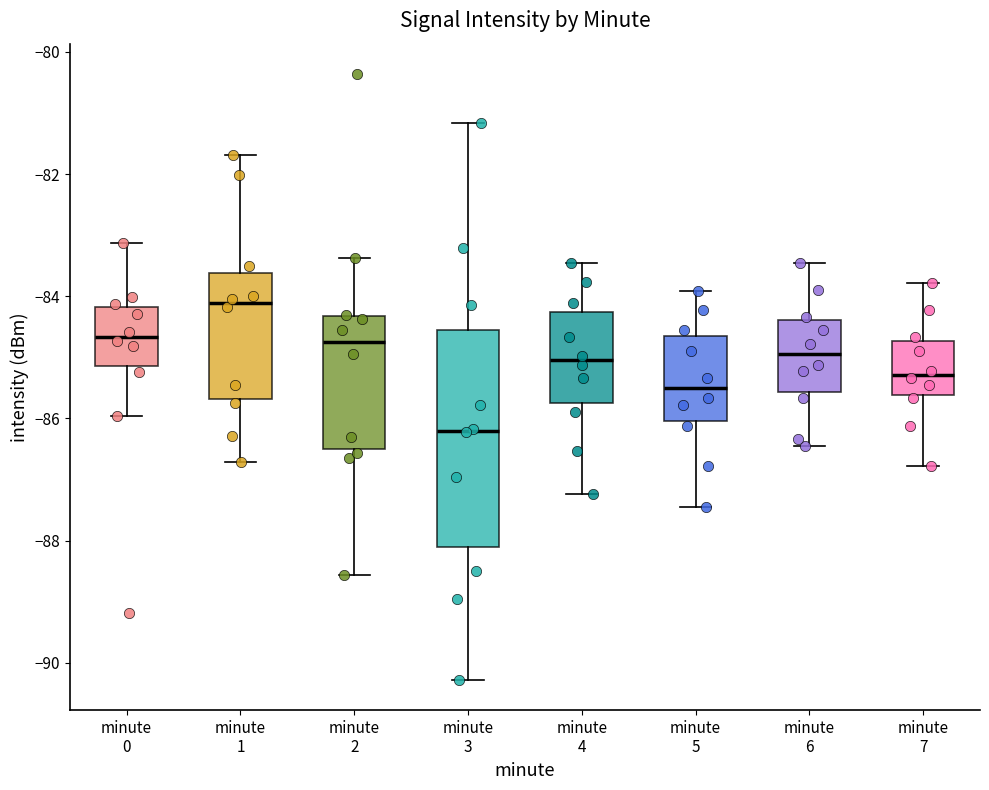

Reading left to right, read every box against the y-axis: the position of its median line, the range the box covers, and the ends of its whiskers. The values are not printed on the chart, so give them approximately, as read against the axis.

minute 0: median -84.6, box -85.2 to -84.2, whiskers -86.0 to -83.2
minute 1: median -84.2, box -85.6 to -83.6, whiskers -86.8 to -81.6
minute 2: median -84.8, box -86.6 to -84.4, whiskers -88.6 to -83.4
minute 3: median -86.2, box -88.2 to -84.6, whiskers -90.2 to -81.2
minute 4: median -85.0, box -85.8 to -84.2, whiskers -87.2 to -83.4
minute 5: median -85.6, box -86.0 to -84.6, whiskers -87.4 to -84.0
minute 6: median -85.0, box -85.6 to -84.4, whiskers -86.4 to -83.4
minute 7: median -85.2, box -85.6 to -84.8, whiskers -86.8 to -83.8